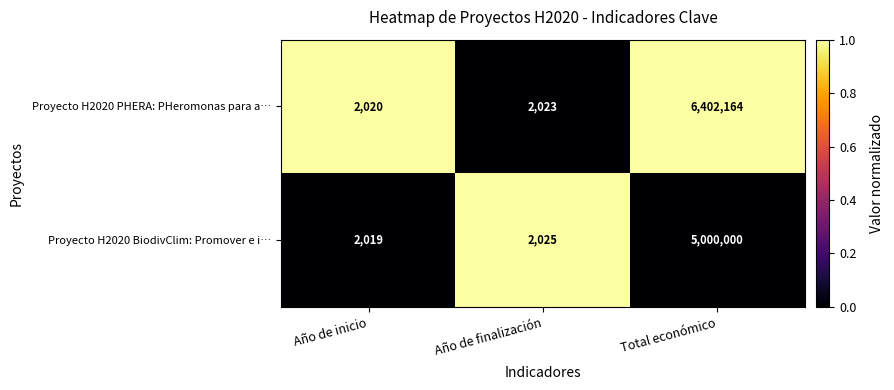

At which category does the chart reach its minimum across all series?

Año de inicio